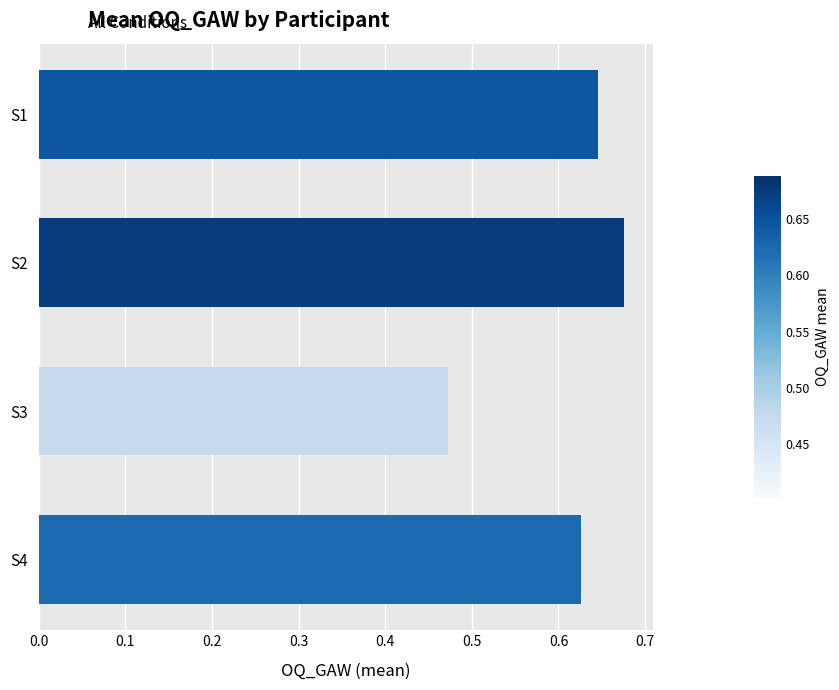

Rank the categories by value from highest to lowest.

S2, S1, S4, S3